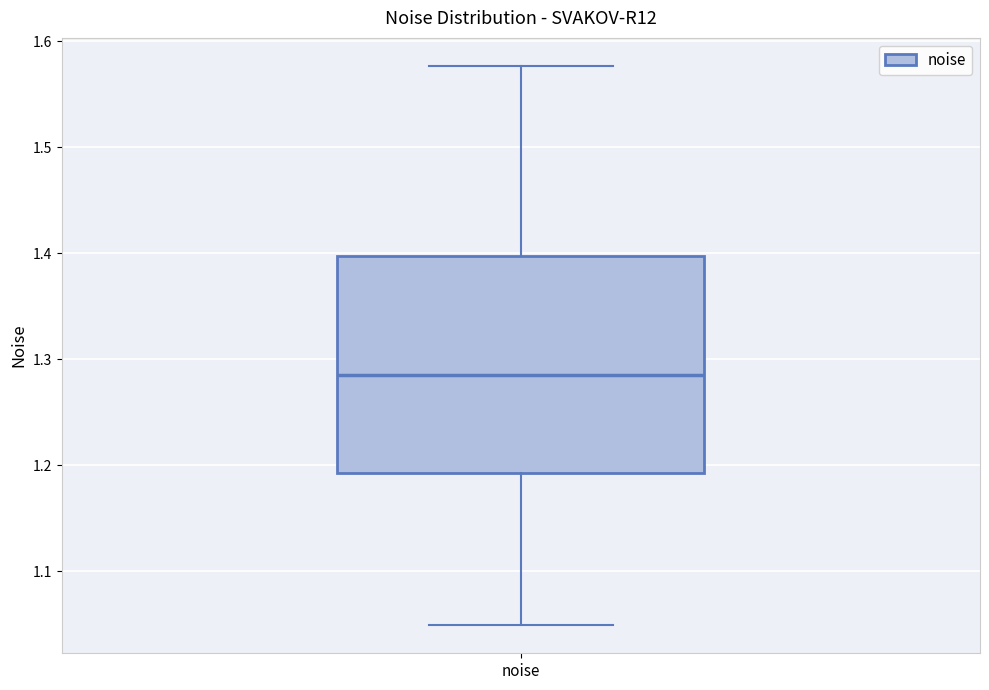

Where does the median line of the box for noise sit on the y-axis? The values are not printed on the chart, so give them approximately, as read against the axis.

1.29